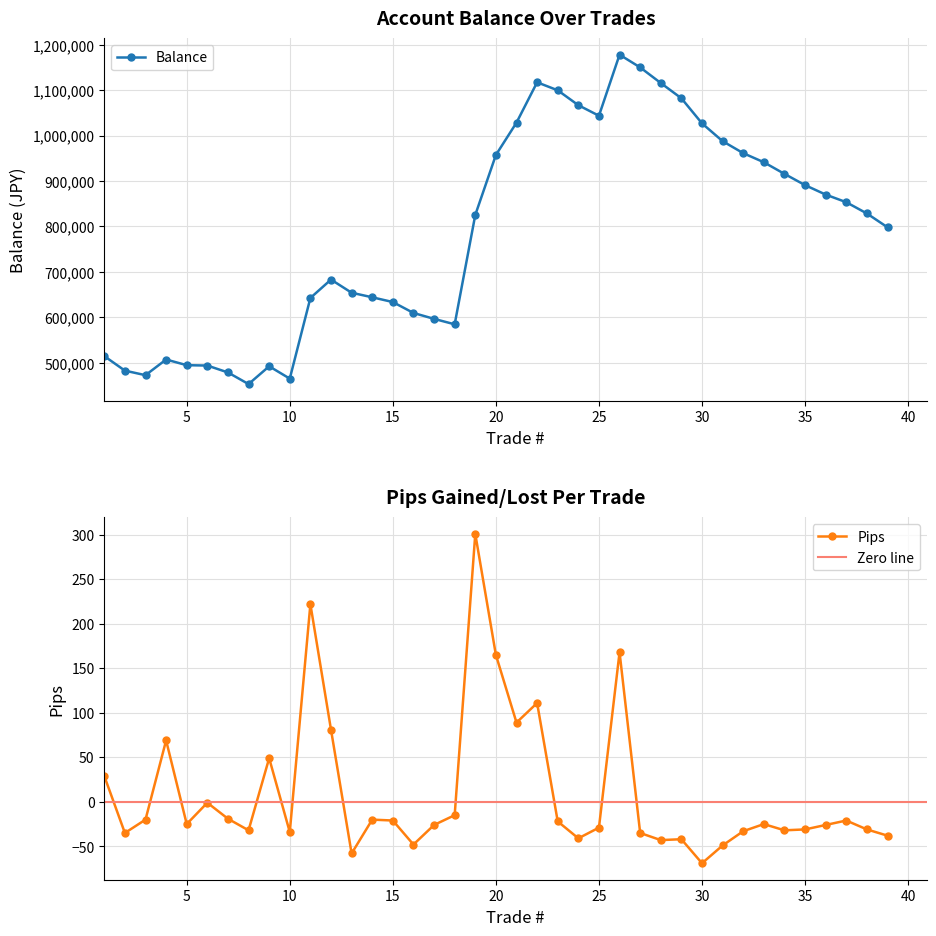

What is the smallest value displayed?

-69